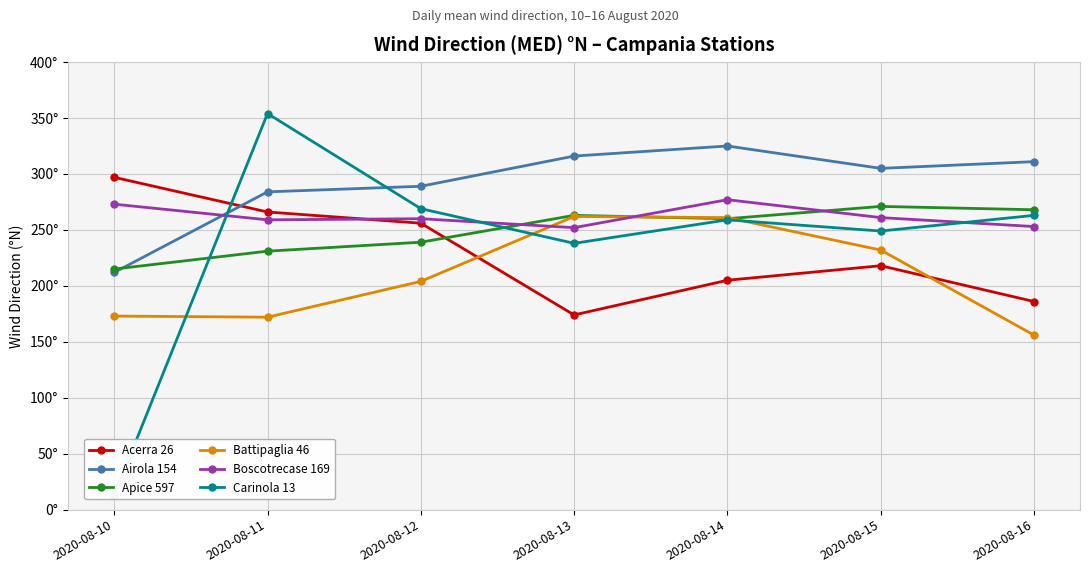

Which series has the largest range (max minus min)?

Carinola 13